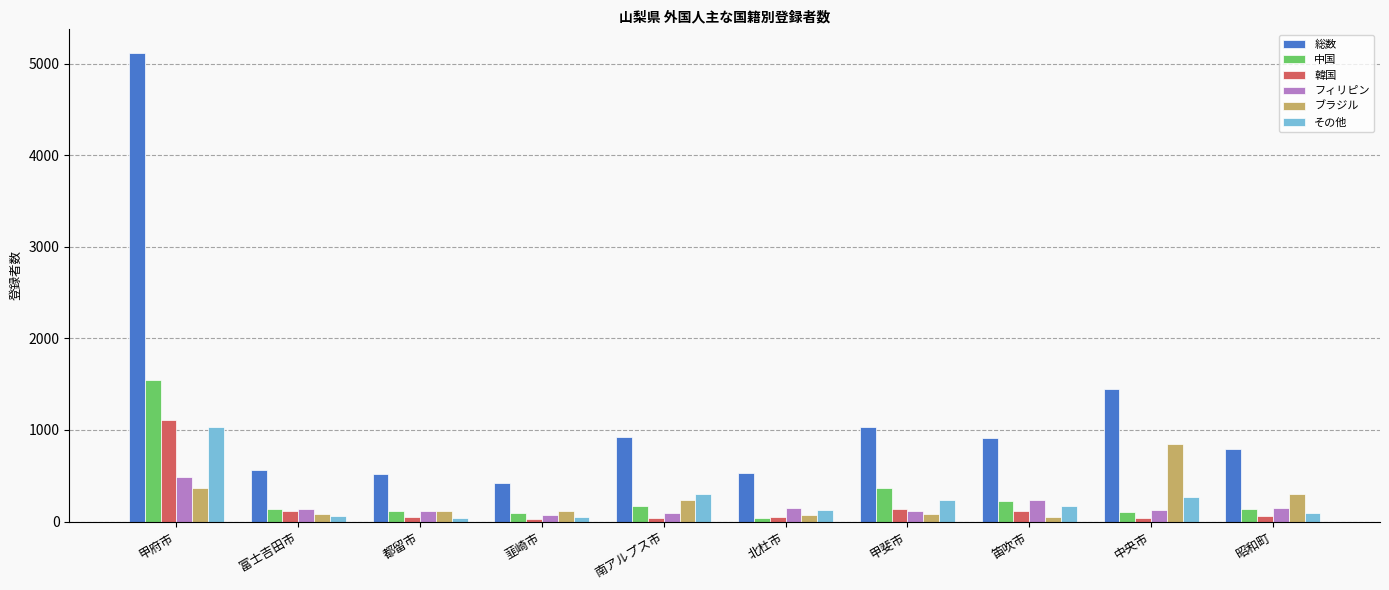

Where is 総数 nearest to the value 2771?

中央市